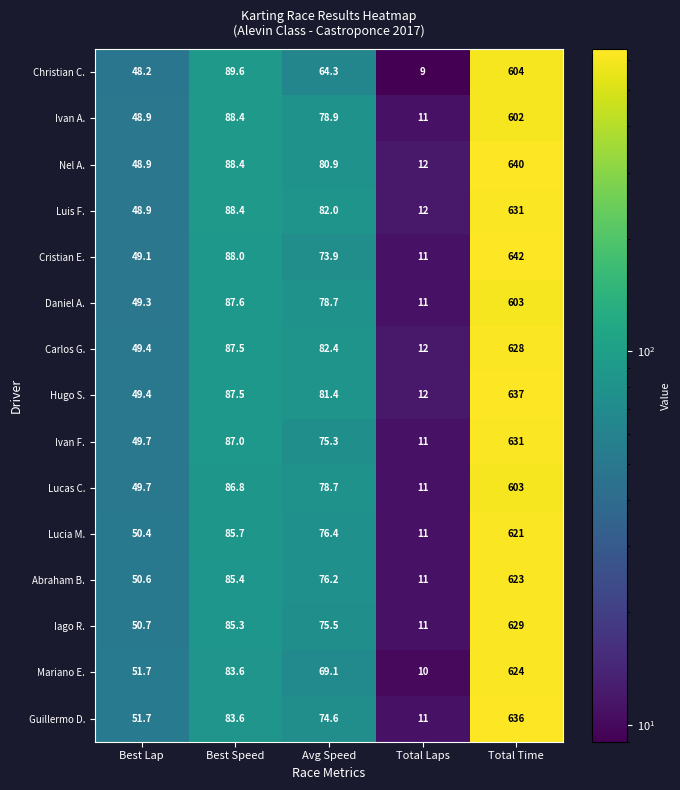

List the labels in order of Carlos G. value, largest first.

Total Time, Best Speed, Avg Speed, Best Lap, Total Laps